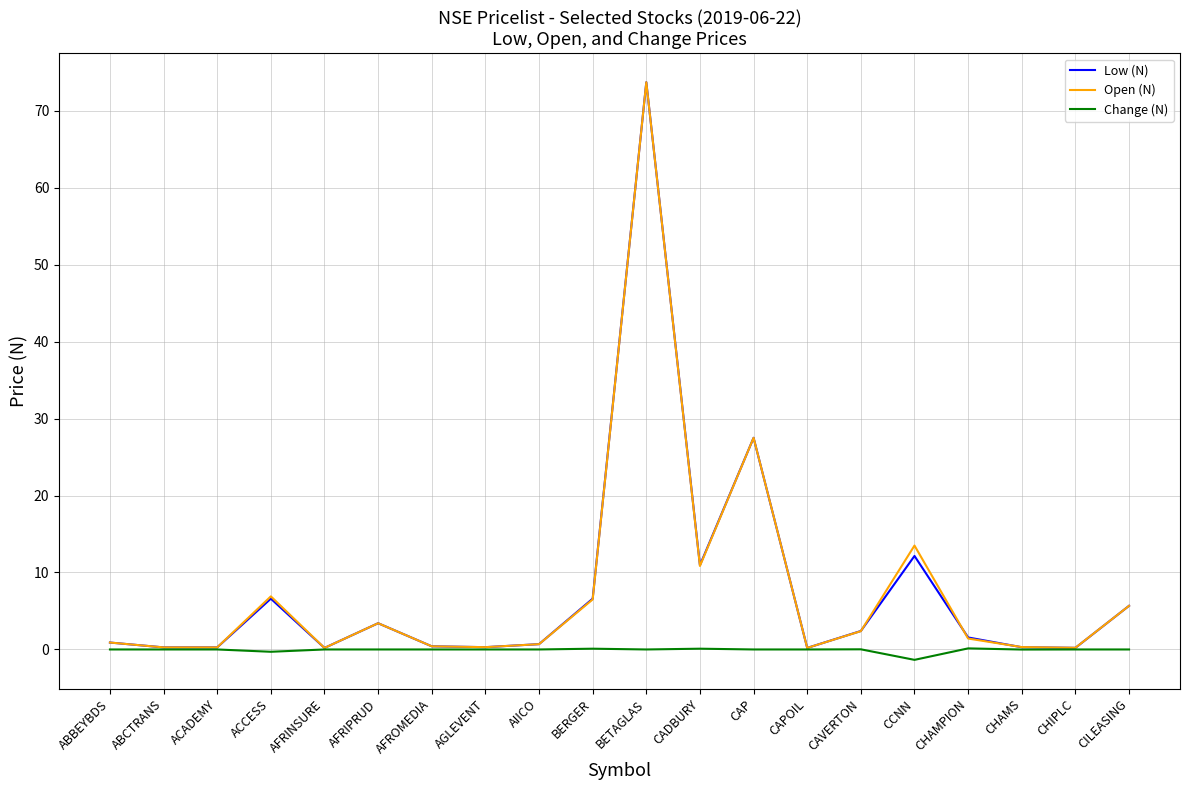

Is the value of Change (N) at AFRIPRUD greater than the value of Open (N) at BETAGLAS?

No